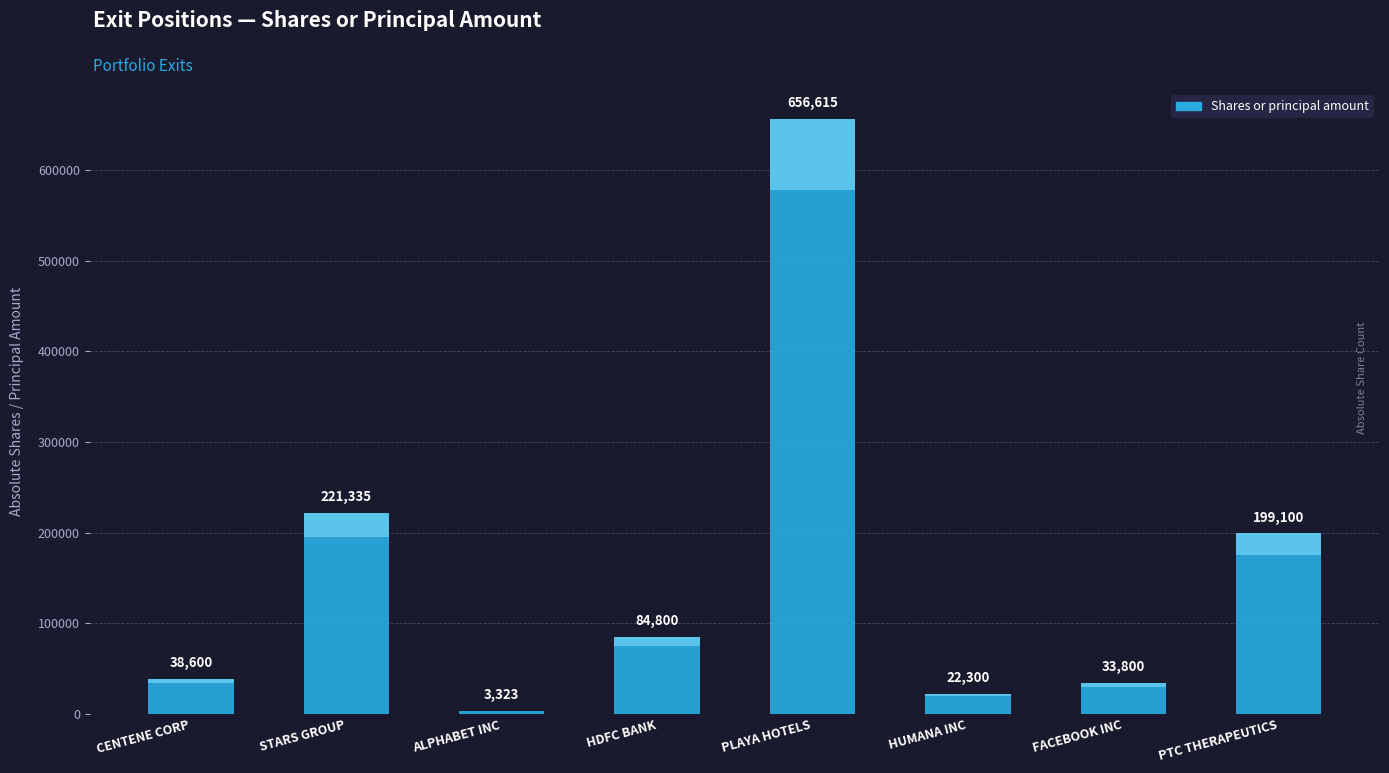

What is the difference between the maximum and minimum values?

653292